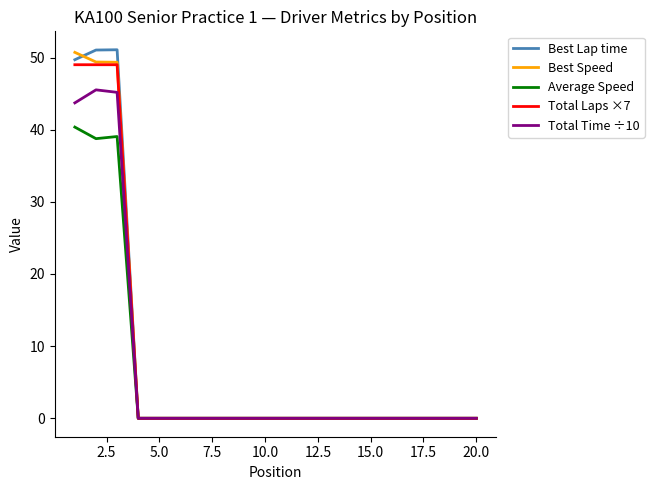

True or false: Total Time ÷10 has more than 0 points higher than both neighbors.

True